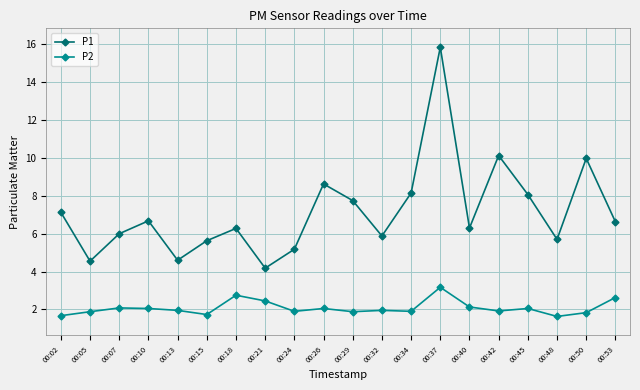

What is the difference between the maximum and minimum values in the P1 series?

11.7